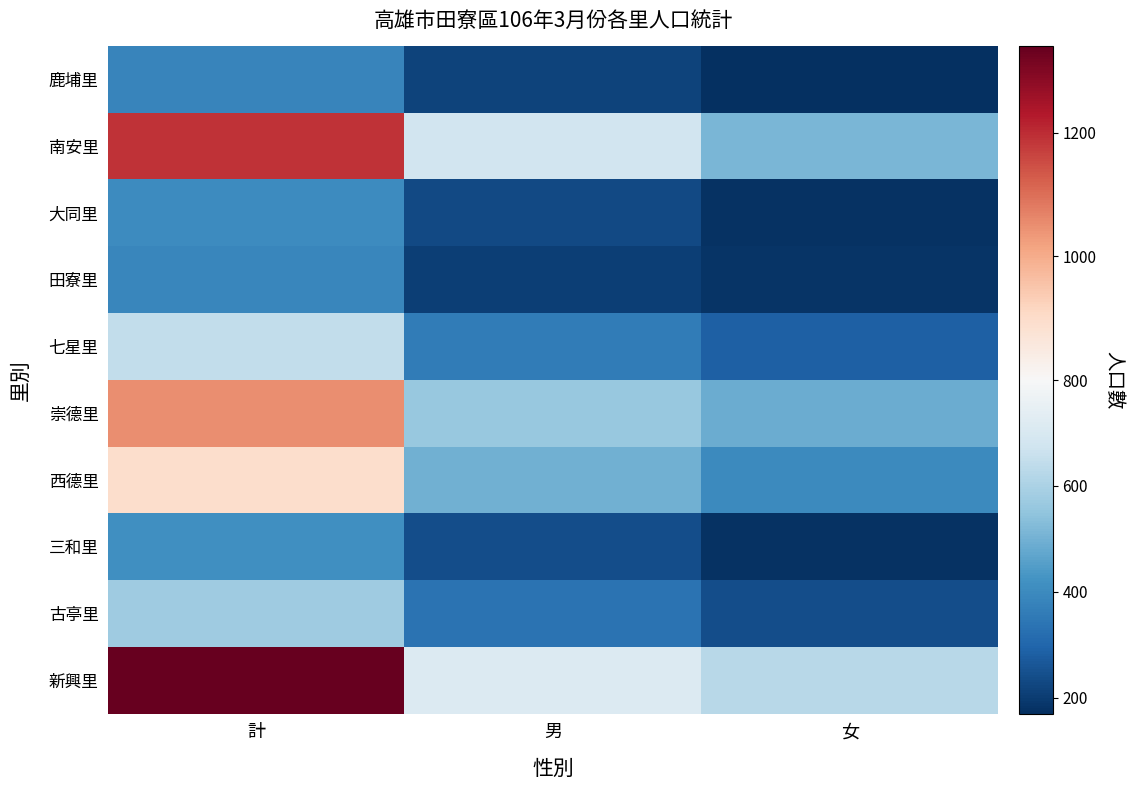

What is the total value across all series at 女?

3258